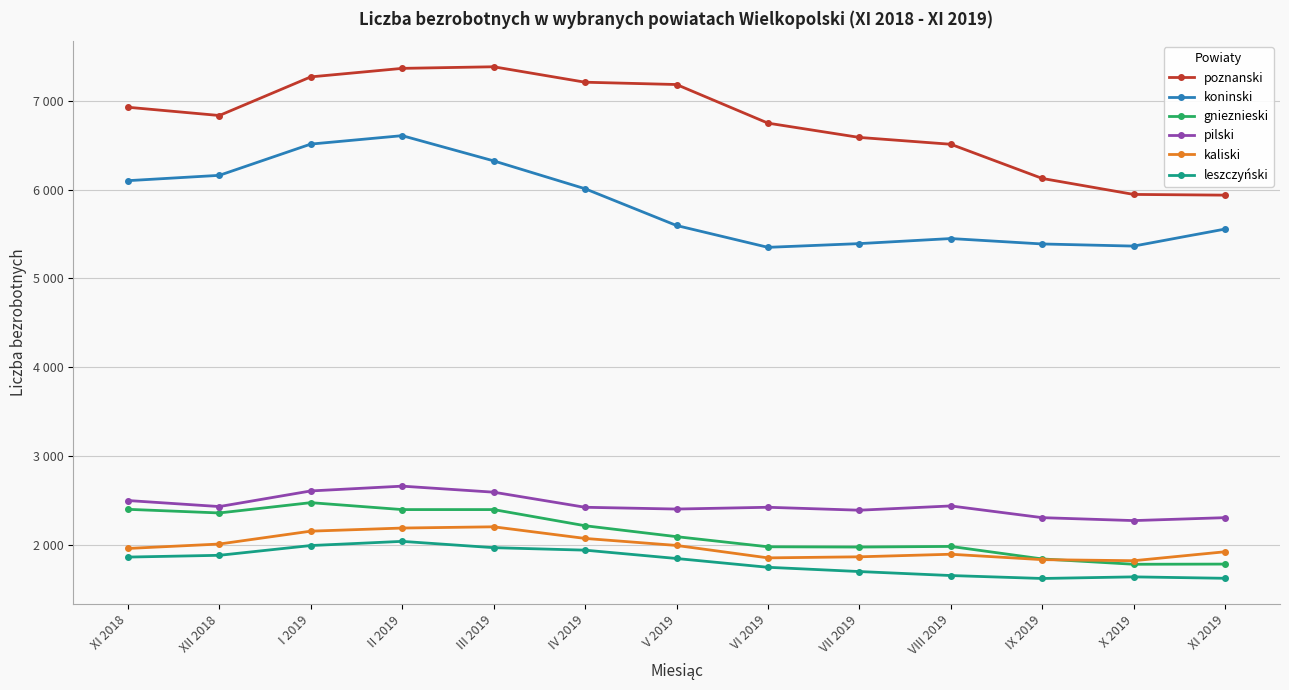

True or false: leszczyński and kaliski cross at least once.

False